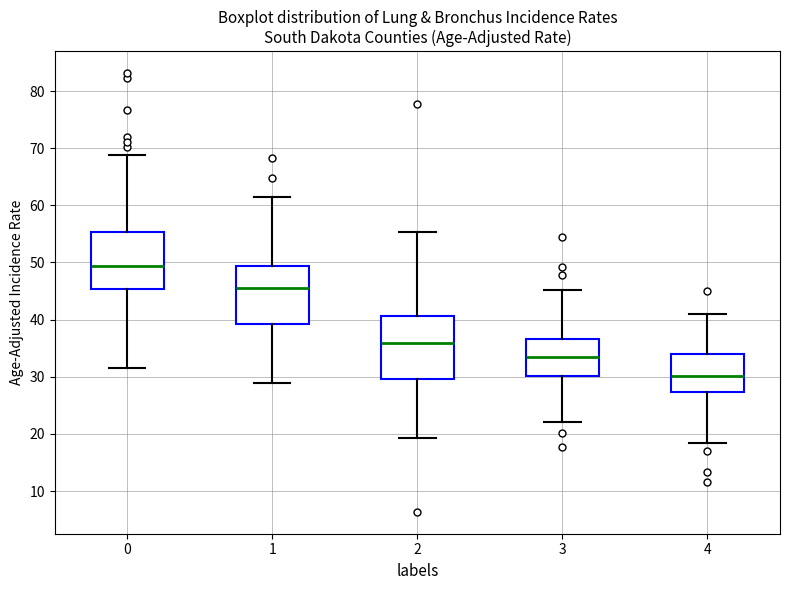

Which box has the lowest median line?

4